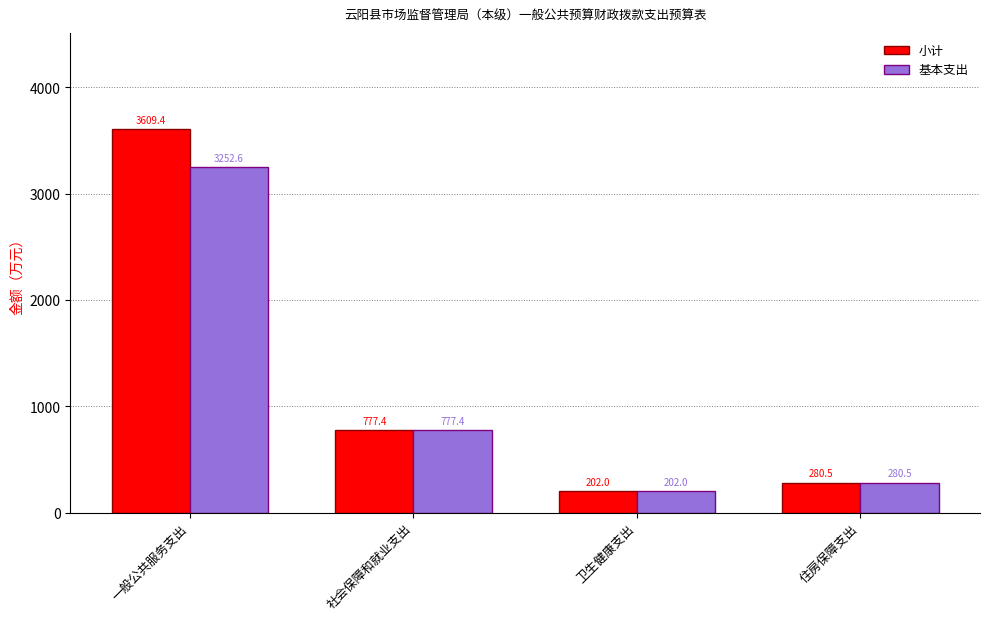

At how many categories does at least one series exceed 1872?

1